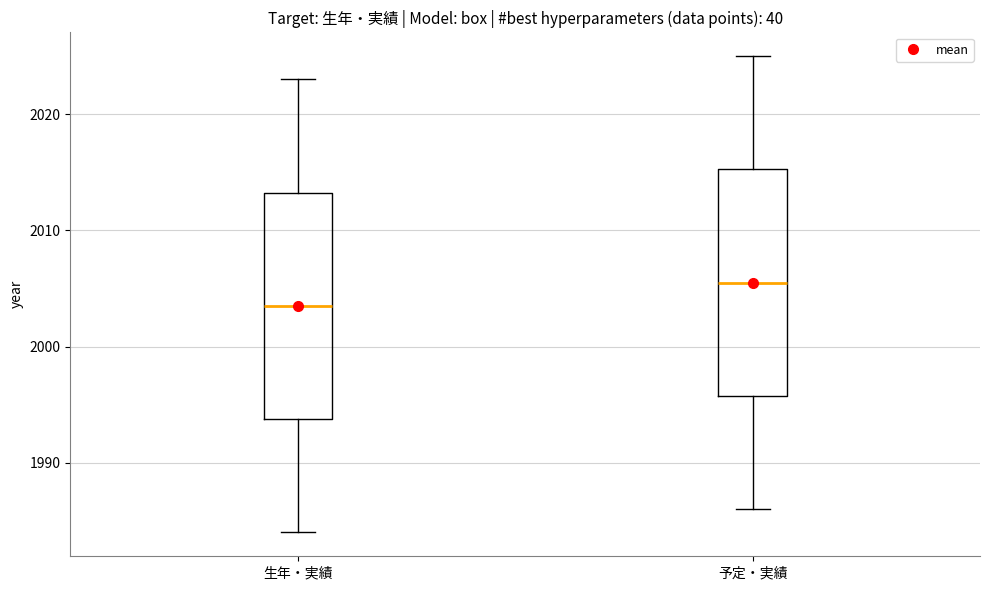

Which box has the highest median line?

予定・実績